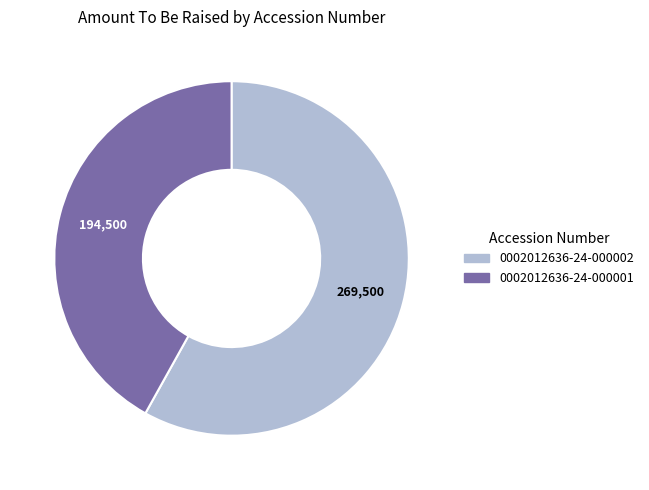

What is the smallest slice in the pie chart?

0002012636-24-000001